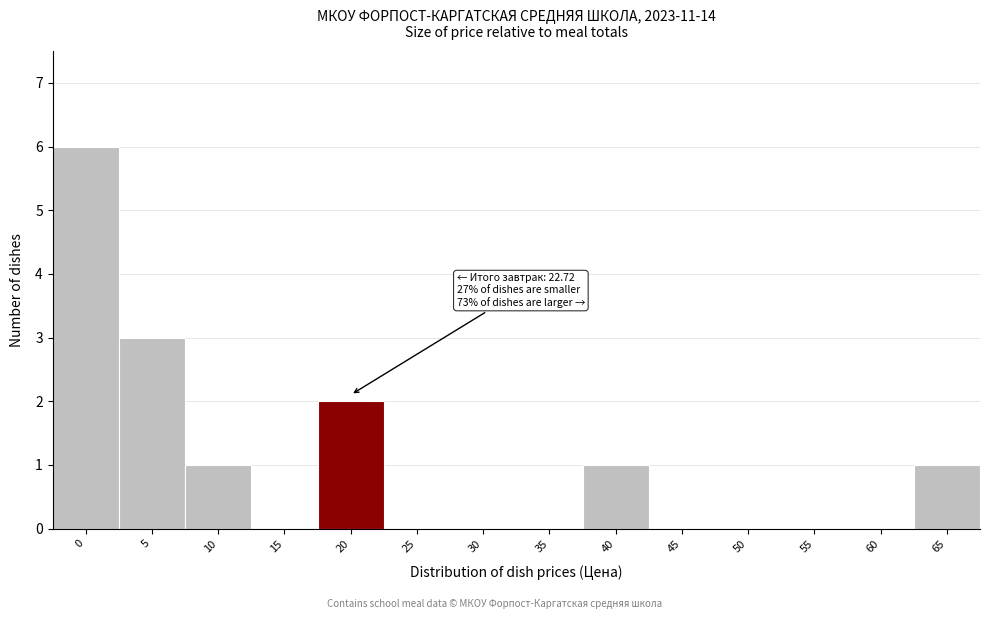

Reading right to left, what are all the values shown in this chart?

65=1	60=0	55=0	50=0	45=0	40=1	35=0	30=0	25=0	20=2	15=0	10=1	5=3	0=6